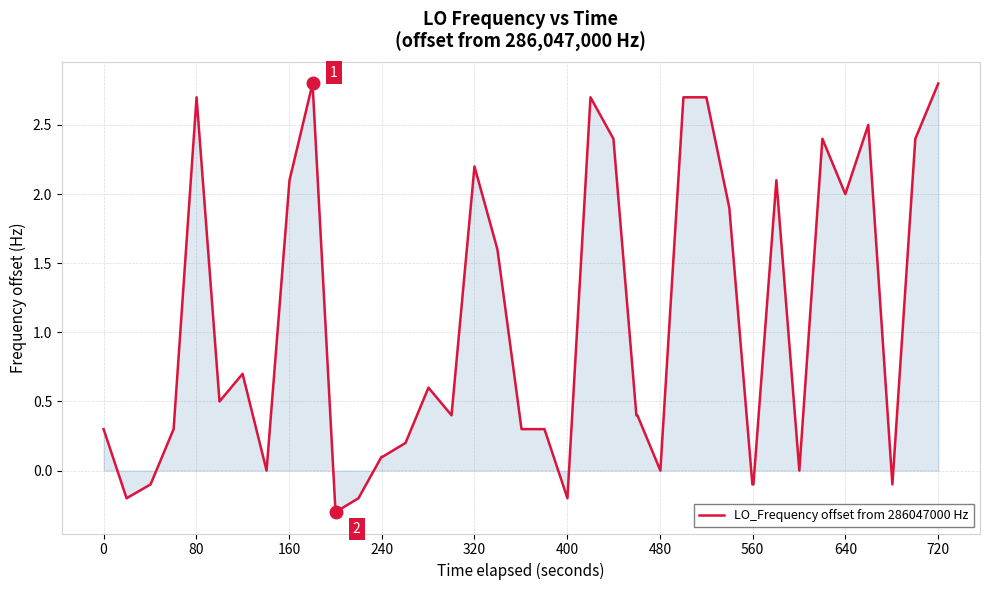

What is the maximum value shown in the chart?

2.8